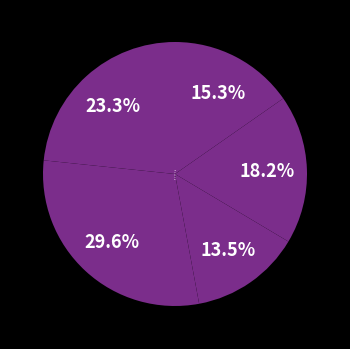

Which has a higher value, 570 or 580?

570